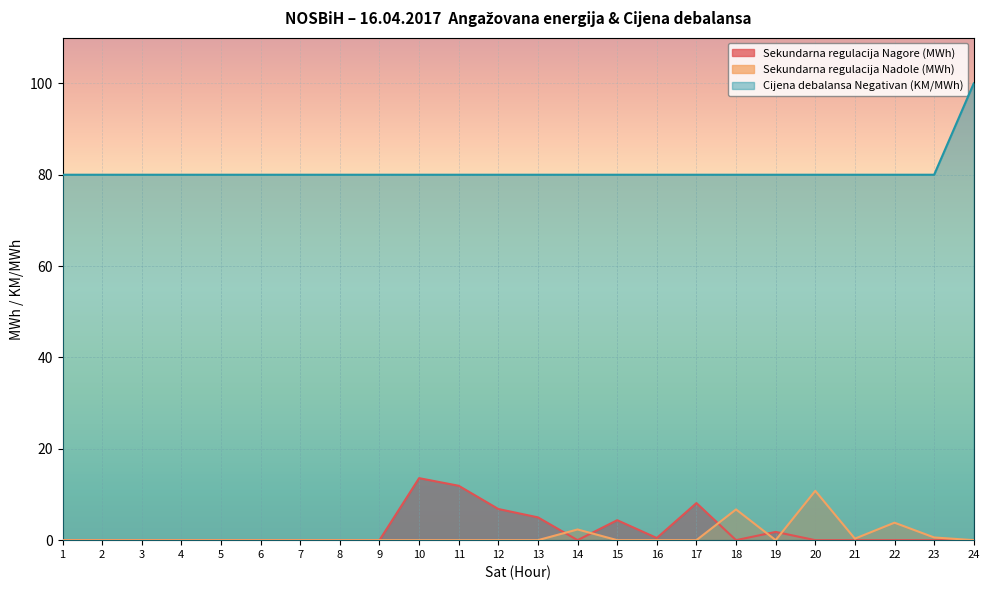

The value of Sekundarna regulacija Nadole (MWh) at 12 is 3.8. True or false?

False